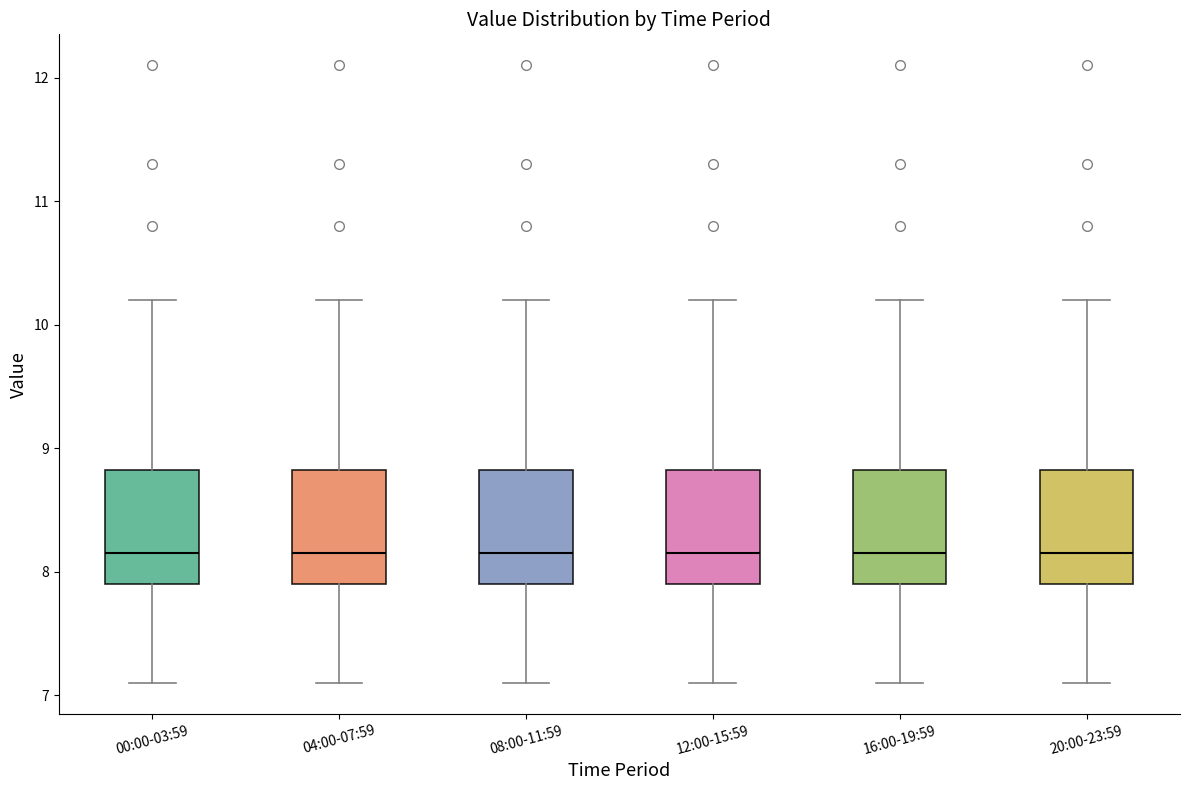

Reading left to right, transcribe this box plot: for each box, give where its median line is, the range the box spans, and where its two whiskers end, as read against the y-axis. The values are not printed on the chart, so give them approximately, as read against the axis.

00:00-03:59: median 8.2, box 7.9 to 8.8, whiskers 7.1 to 10.2
04:00-07:59: median 8.2, box 7.9 to 8.8, whiskers 7.1 to 10.2
08:00-11:59: median 8.2, box 7.9 to 8.8, whiskers 7.1 to 10.2
12:00-15:59: median 8.2, box 7.9 to 8.8, whiskers 7.1 to 10.2
16:00-19:59: median 8.2, box 7.9 to 8.8, whiskers 7.1 to 10.2
20:00-23:59: median 8.2, box 7.9 to 8.8, whiskers 7.1 to 10.2